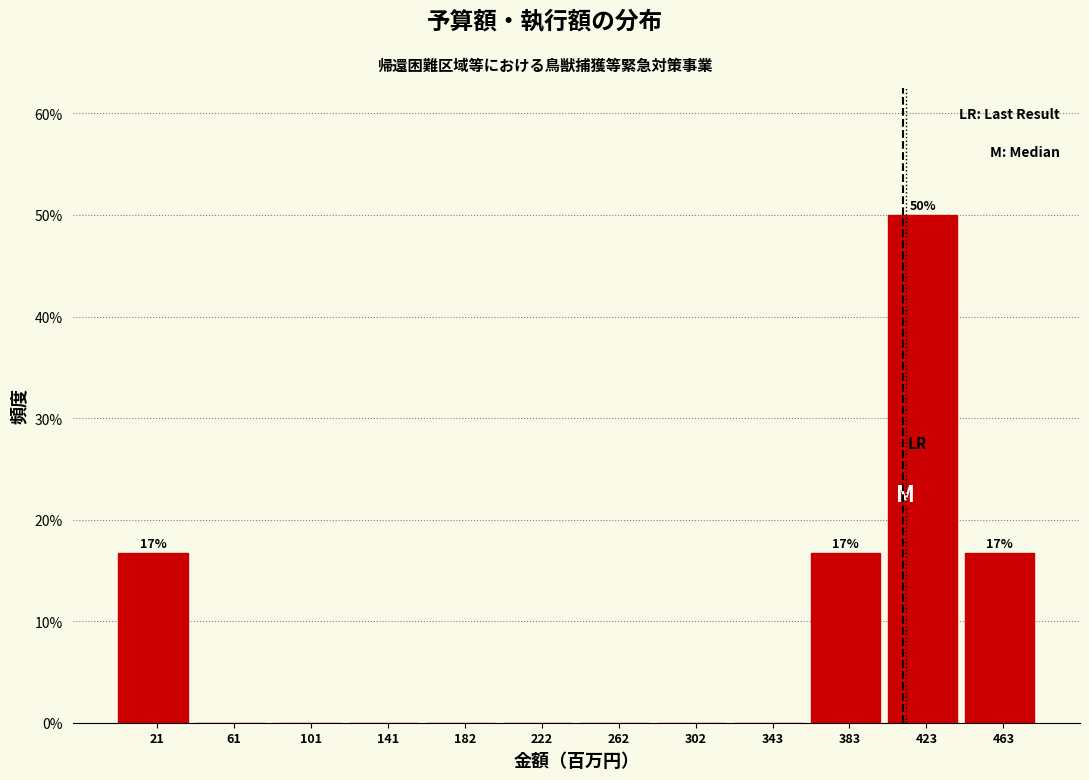

Over which range of the x-axis is the bar tallest?

405 to 445